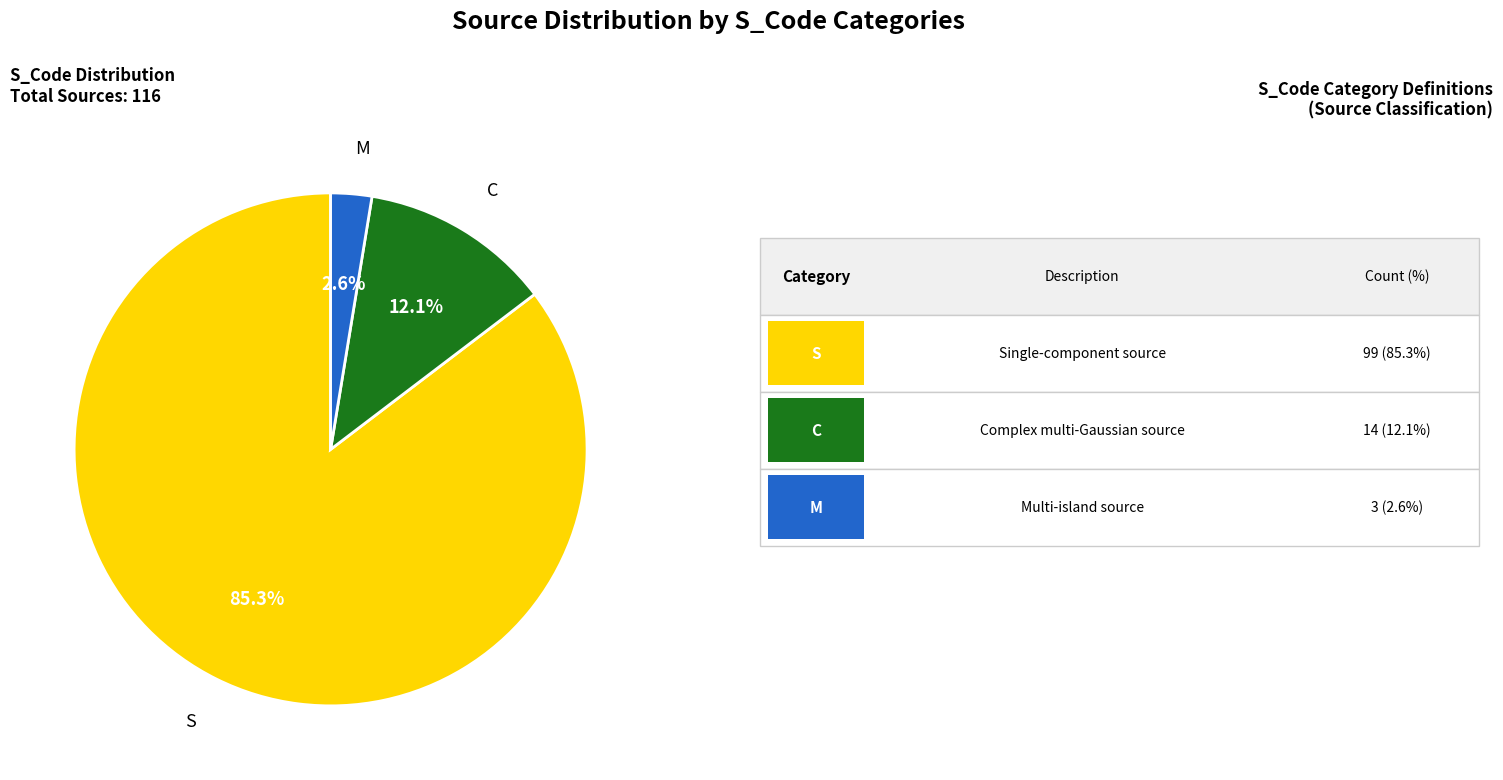

Is there a majority slice in this chart?

Yes